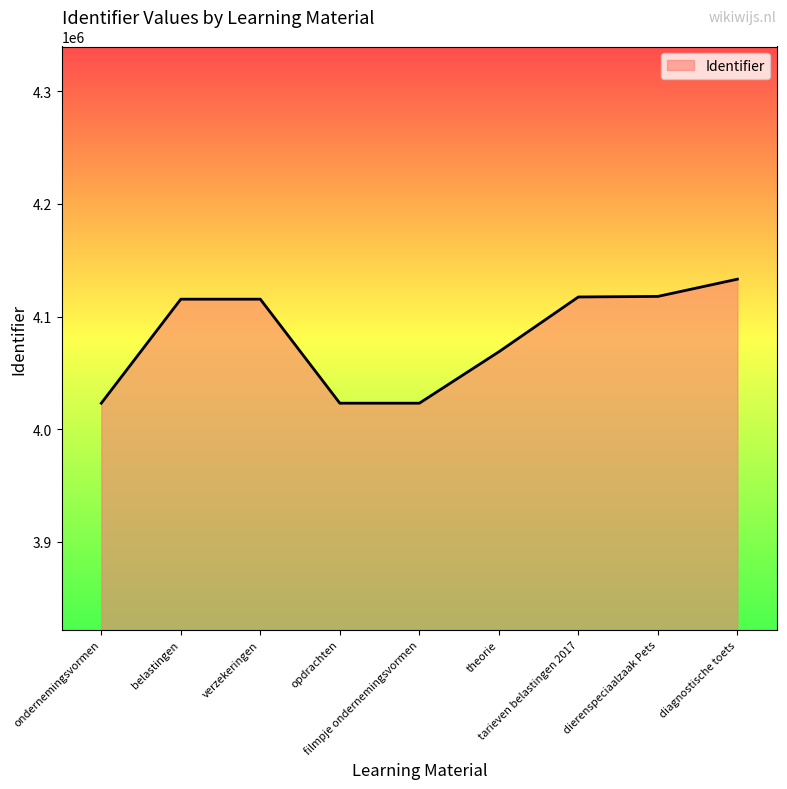

What is the minimum value shown in the chart?

4023057